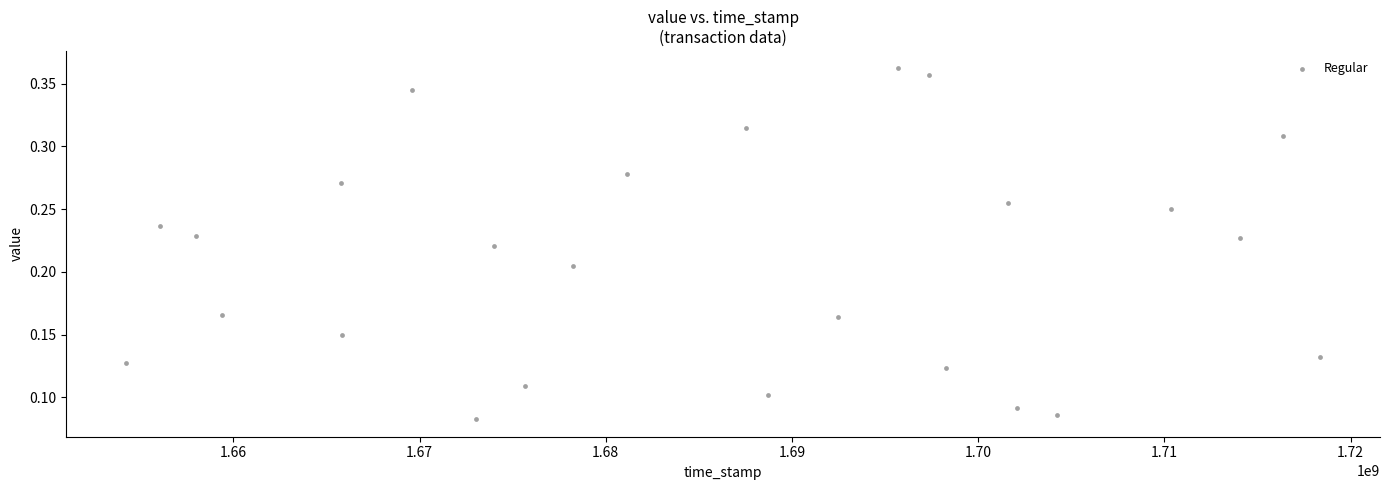

What is the range of X values (max minus min)?

64130724.6